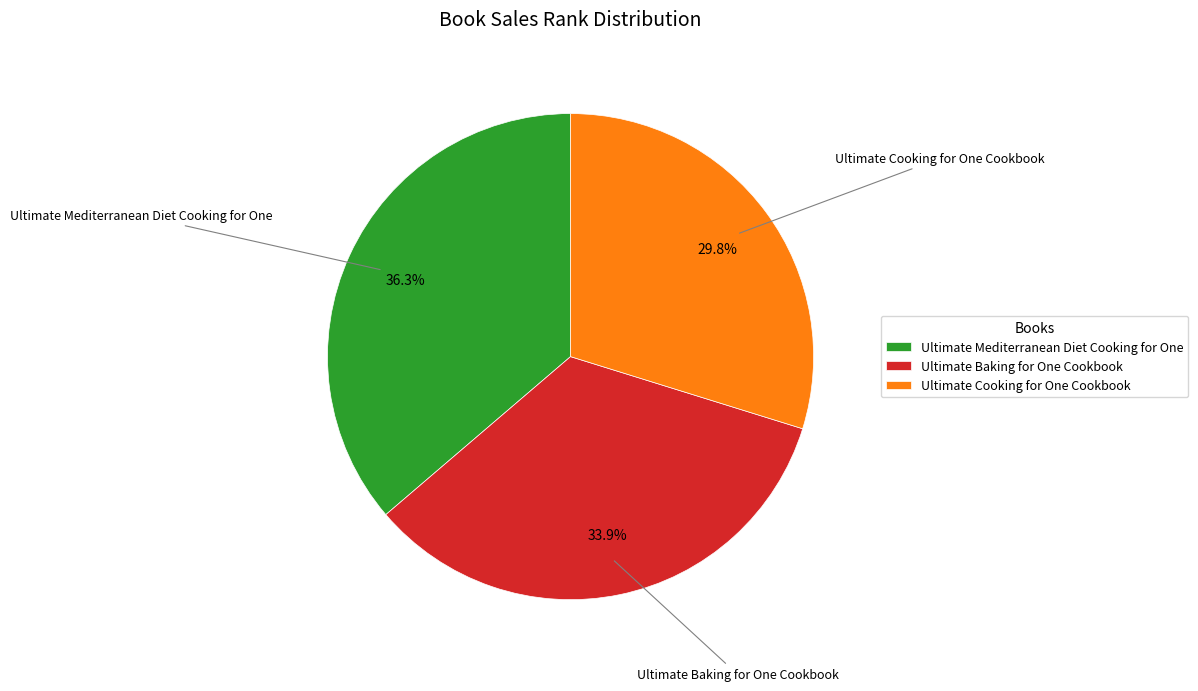

Approximately how many times larger is the value at Ultimate Cooking for One Cookbook compared to Ultimate Baking for One Cookbook?

0.9